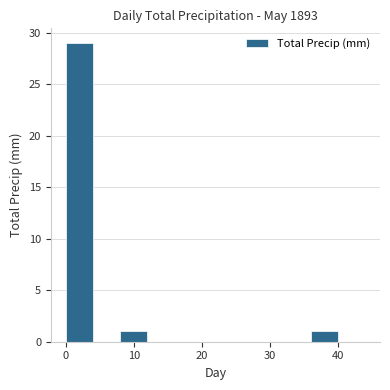

Reading left to right, list every bar in this chart as the range it spans on the x-axis followed by its height. The values are not printed on the chart, so give them approximately, as read against the axis.

0 to 4: 29
4 to 8: 0
8 to 12: 1
12 to 16: 0
16 to 20: 0
20 to 24: 0
24 to 28: 0
28 to 32: 0
32 to 36: 0
36 to 40: 1
40 to 44: 0